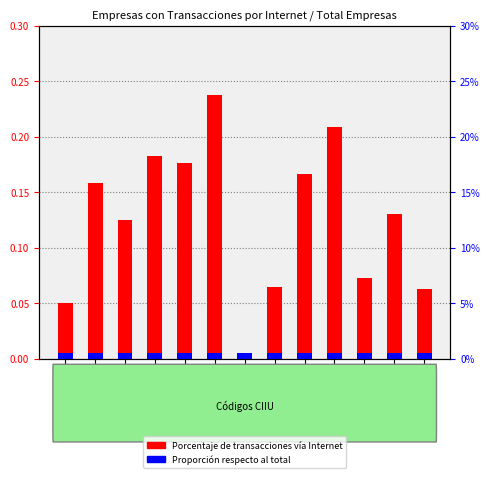

What is the label of the 13th bar from the right?

B